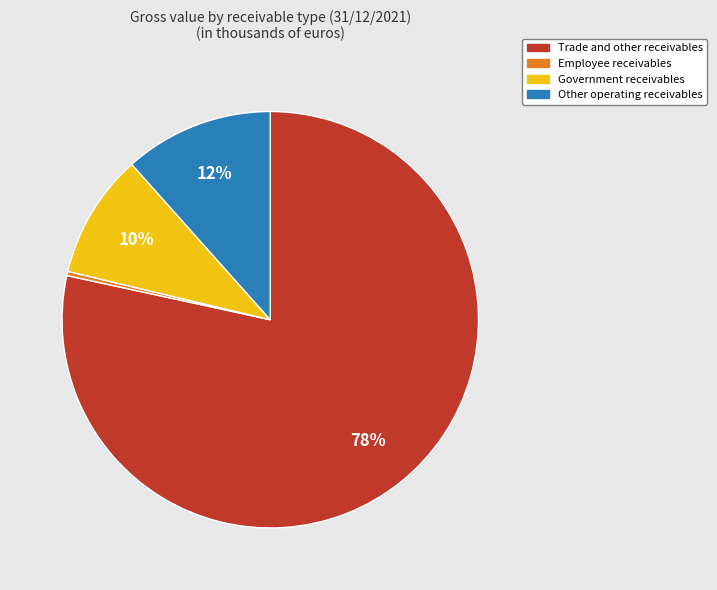

To the nearest percent, what is the difference between the largest and smallest slice percentages?

78%